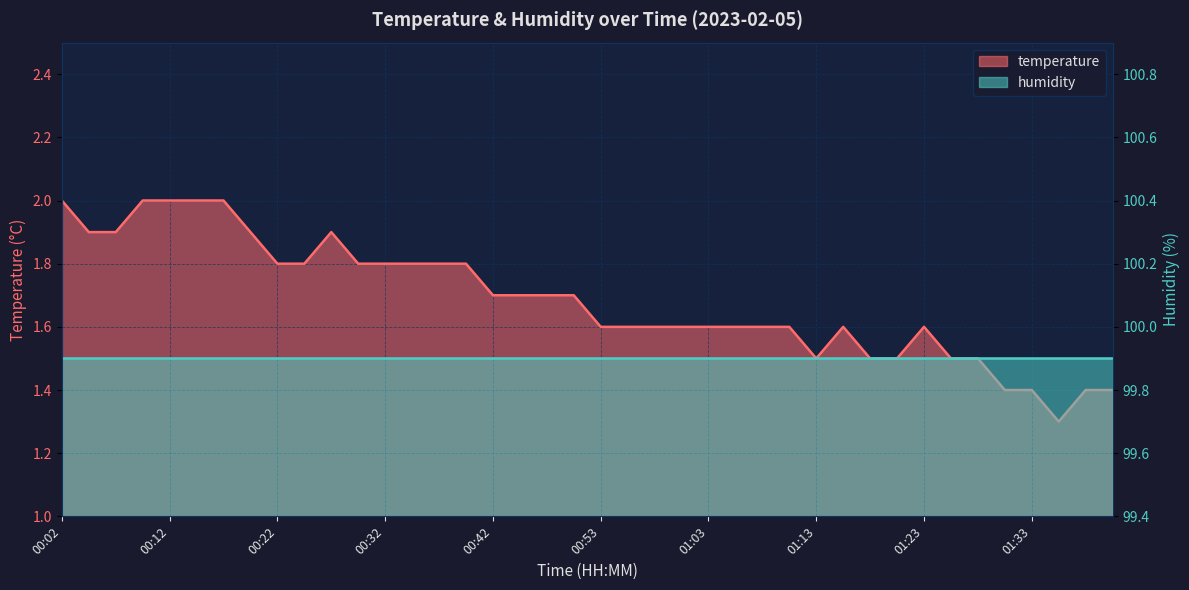

What is the change in value from 00:02 to 00:45?

-0.3